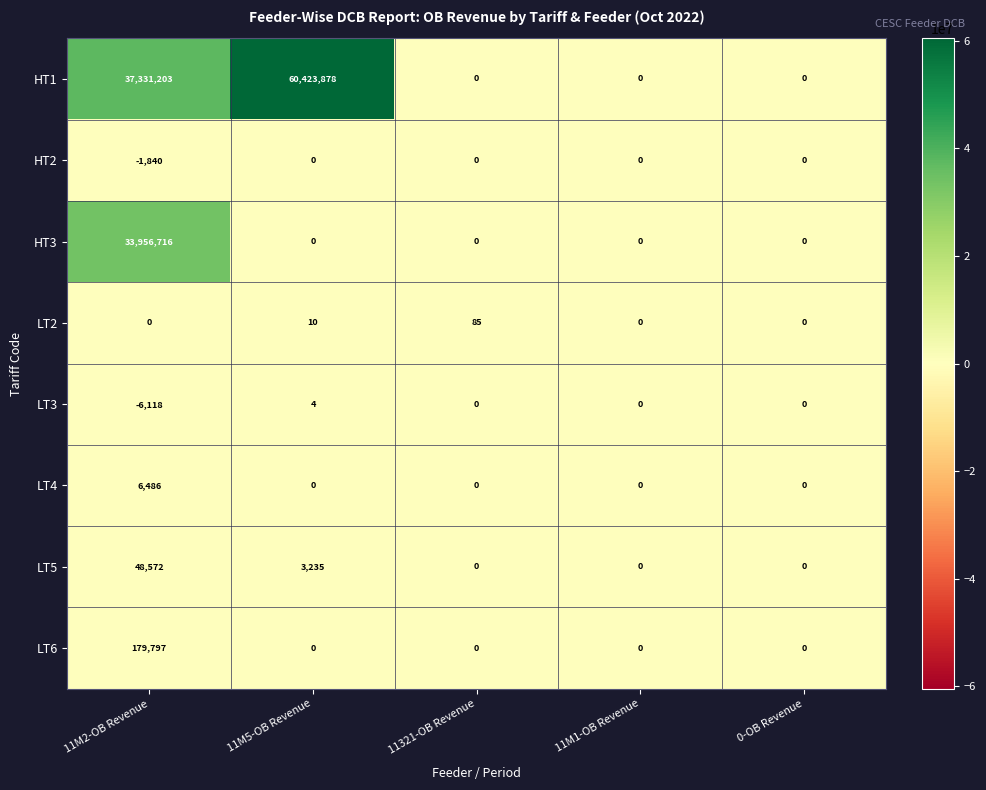

The value of LT2 at 11M1-OB Revenue is 29. True or false?

False